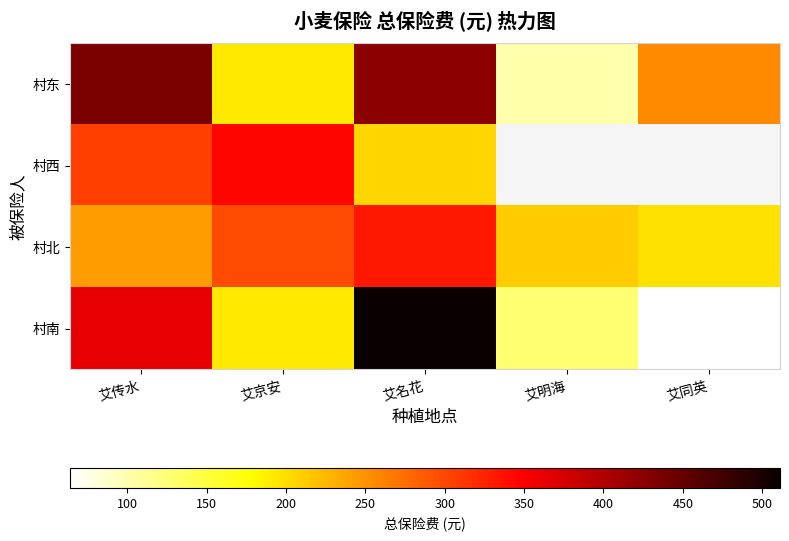

How many values in the 村西 series are below 345?

2